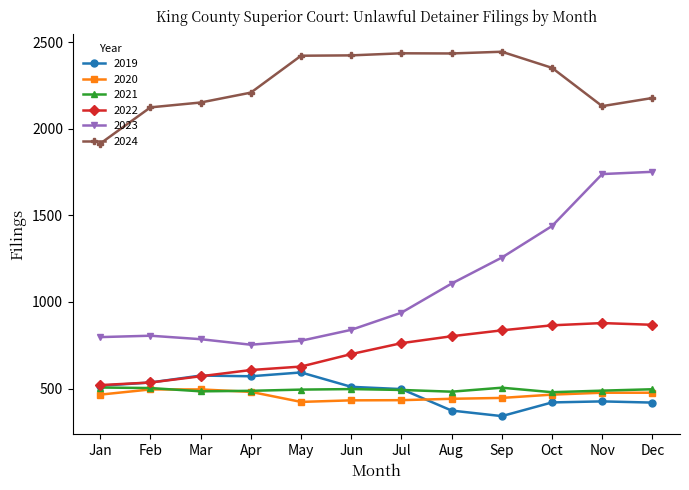

What is the value of the 2019 point at the 11th from the left?

426